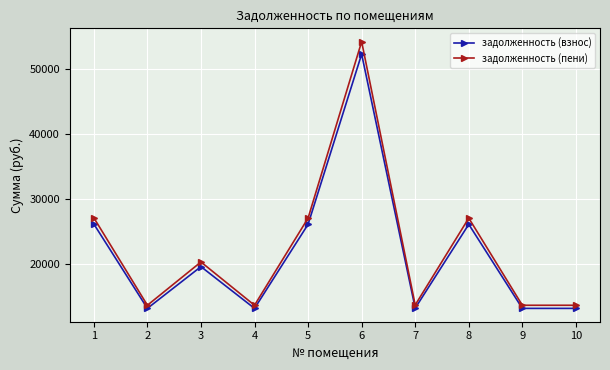

List the series in order of their peak value, lowest first.

задолженность (взнос), задолженность (пени)